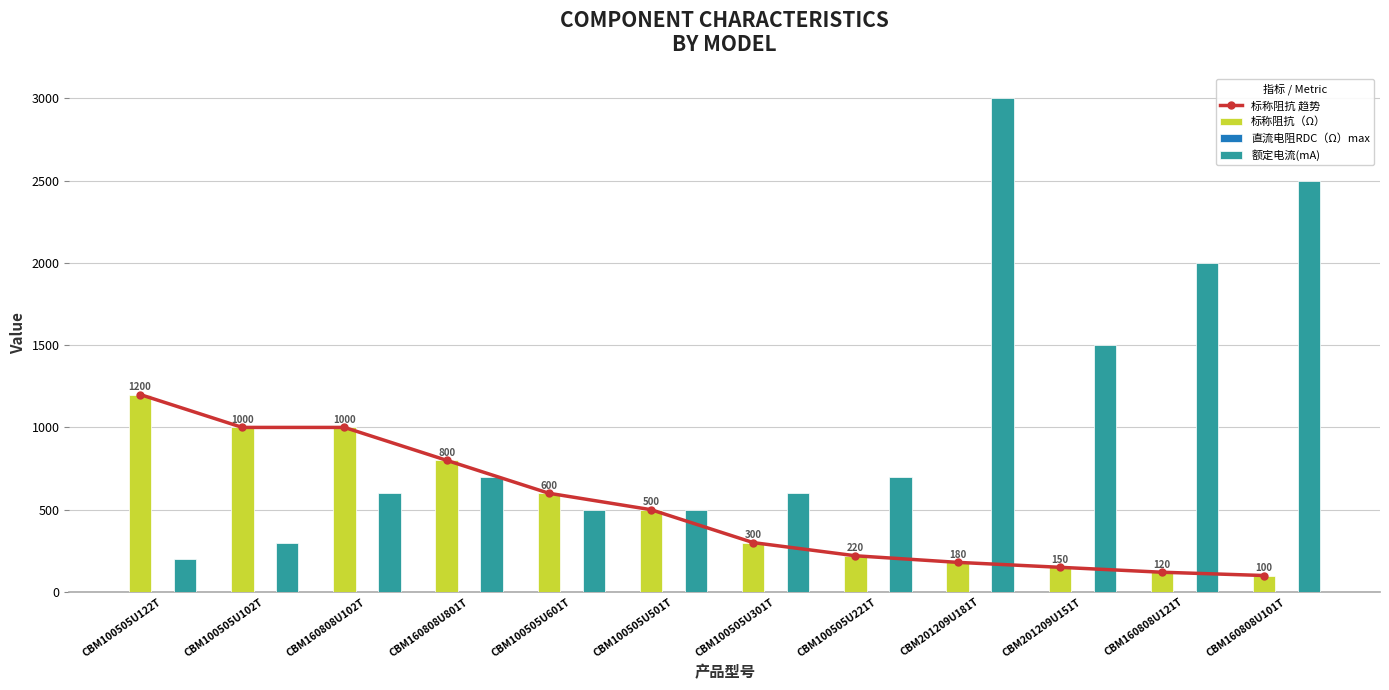

Rank the series at CBM100505U601T from highest to lowest value.

标称阻抗 趋势, 标称阻抗（Ω）, 额定电流(mA), 直流电阻RDC（Ω）max